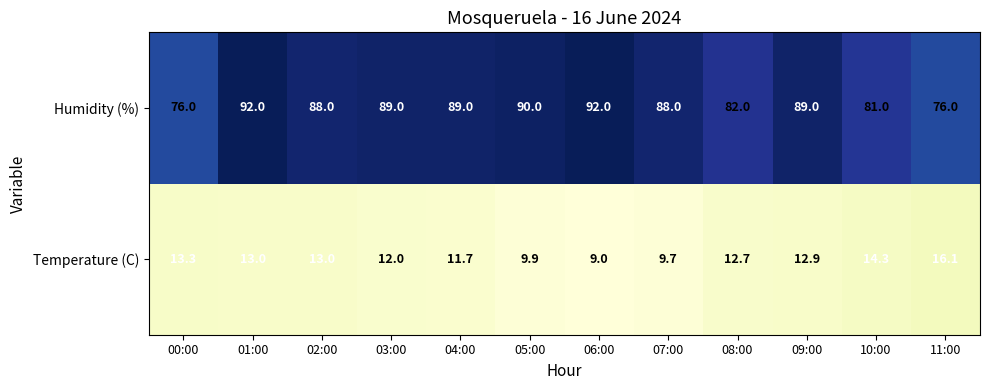

The value of Temperature (C) at 08:00 is 8.2. True or false?

False